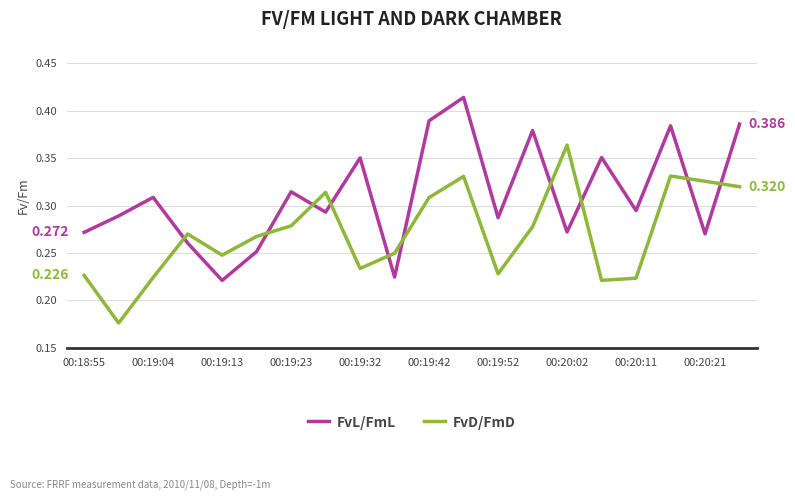

Rank the series by their average value, from lowest to highest.

FvD/FmD, FvL/FmL